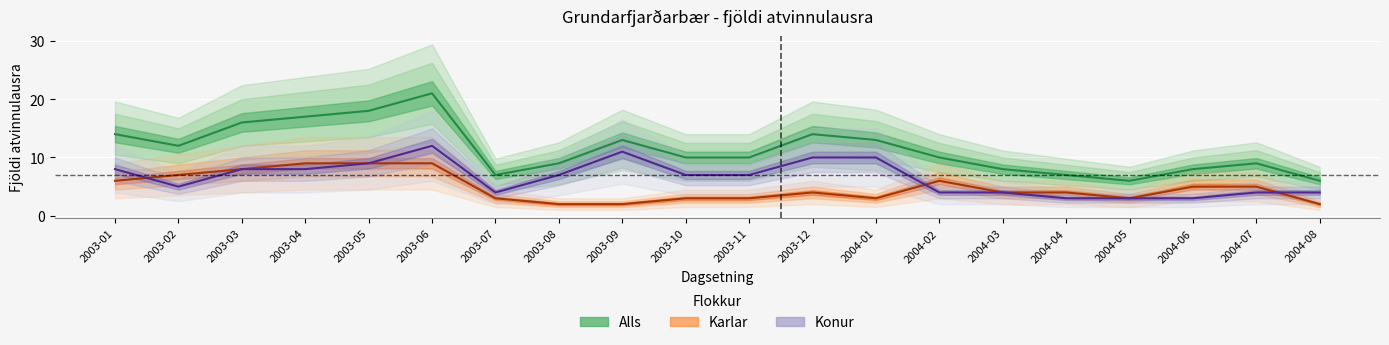

What is the difference between the second highest and second lowest values in the Karlar series?

7